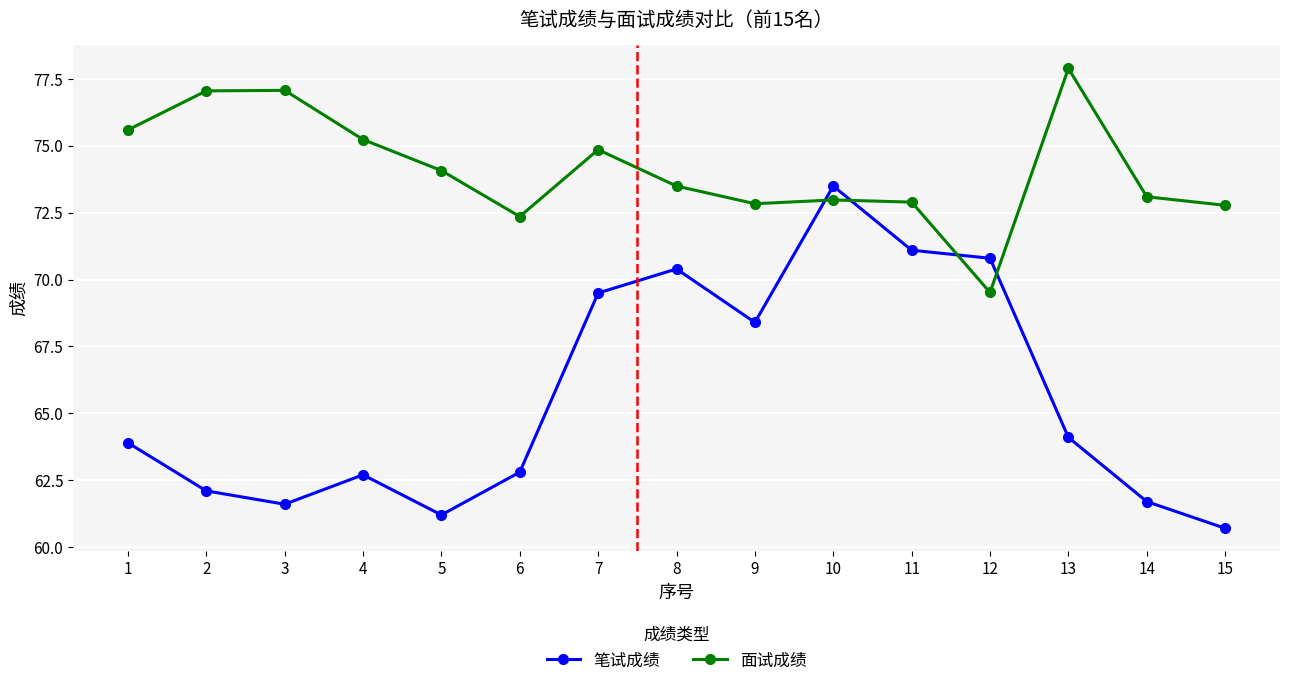

Is it true that 面试成绩 equals 73.0 at 10?

True